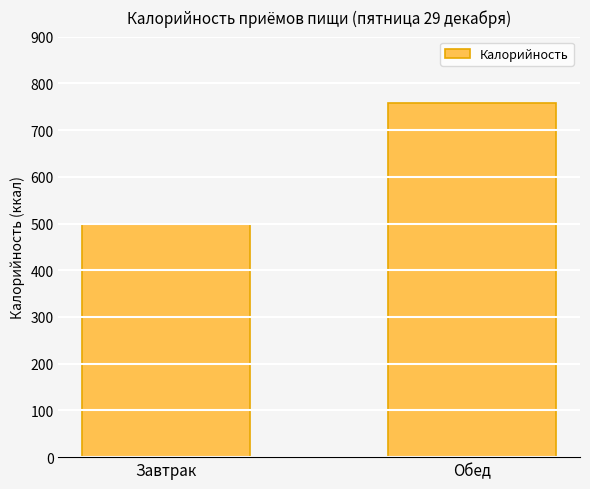

How many distinct data groups are displayed?

1